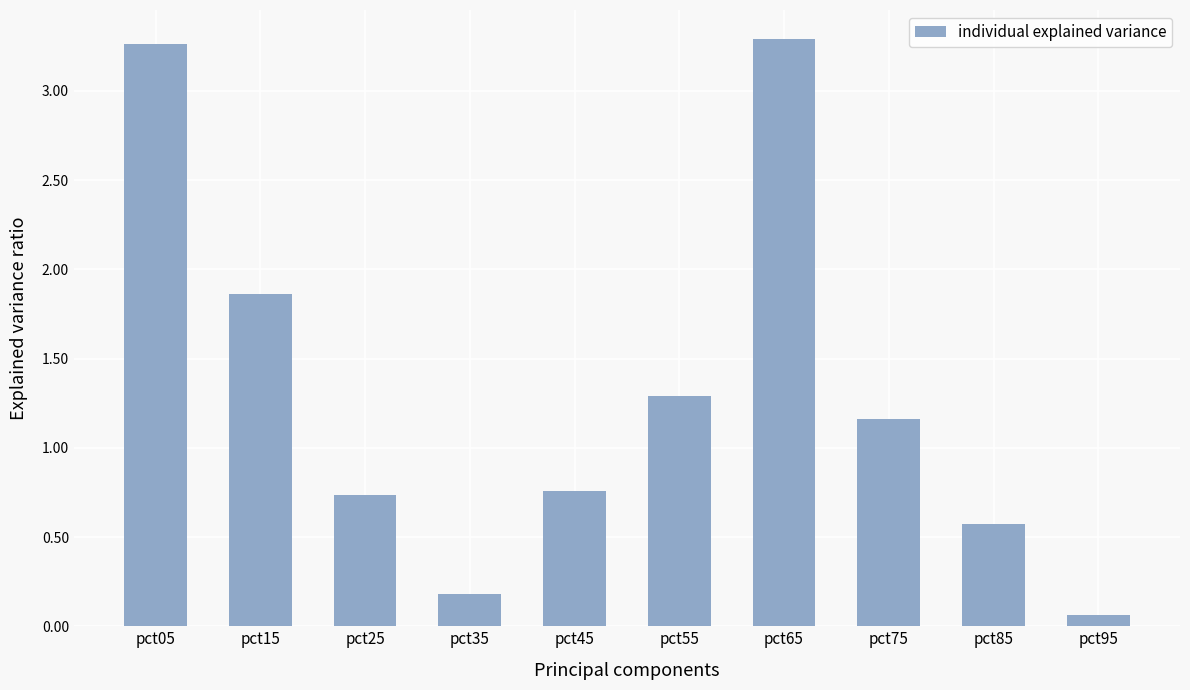

Are the bars horizontal?

No